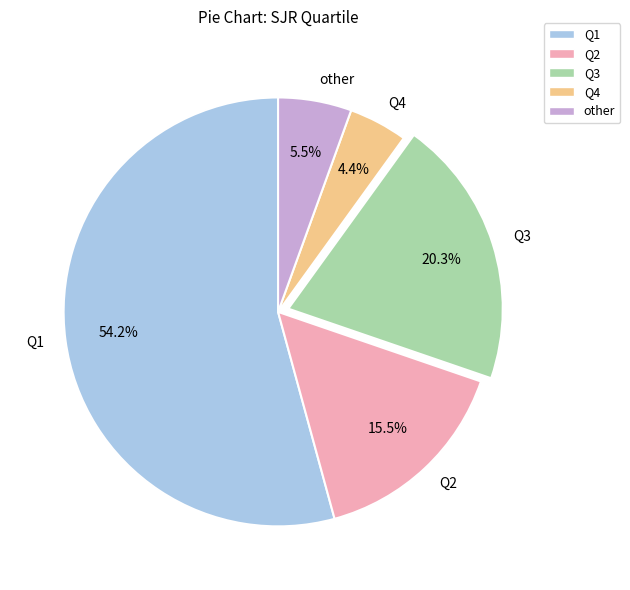

What is the smallest slice in the pie chart?

Q4